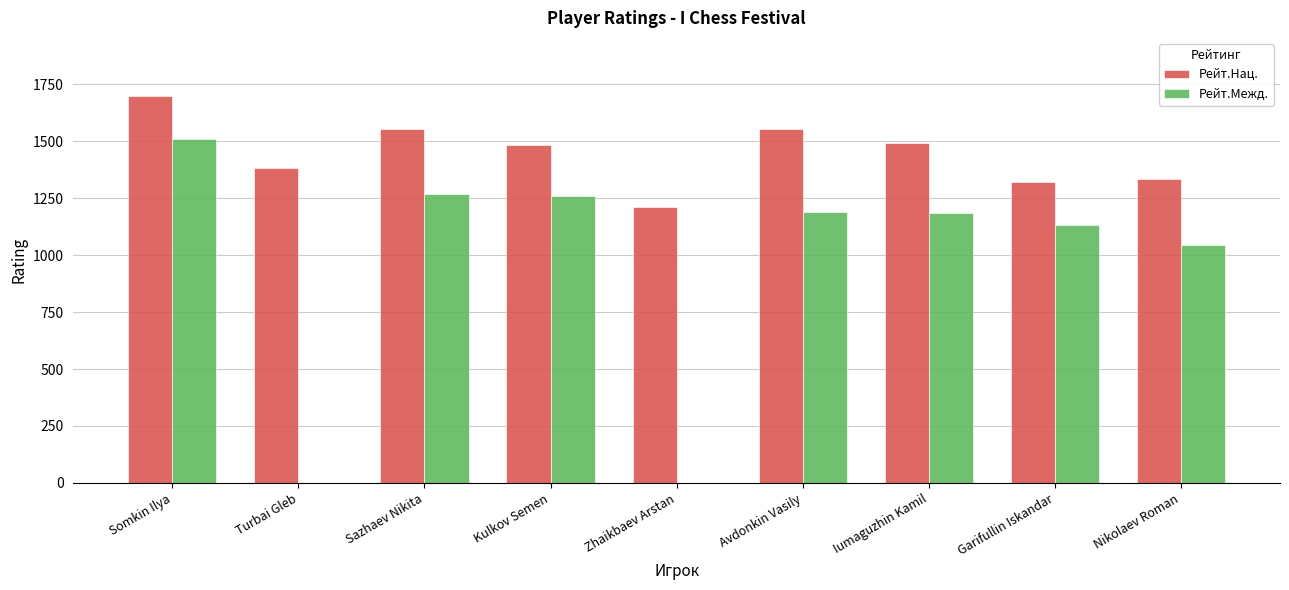

What is the sum of the Рейт.Межд. values at Kulkov Semen and Iumaguzhin Kamil?

2443